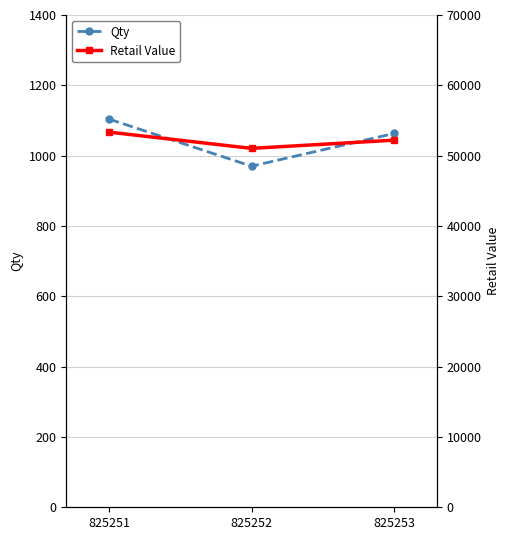

What are all the series names shown in the legend?

Qty, Retail Value